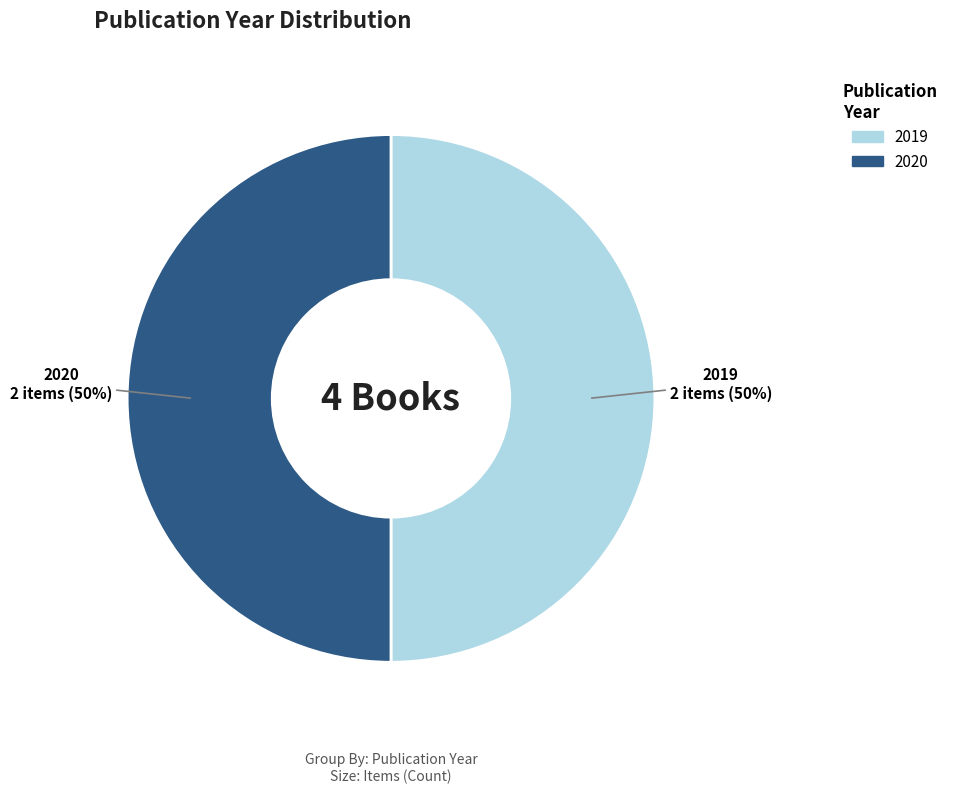

To the nearest percent, what is the average slice percentage?

50%